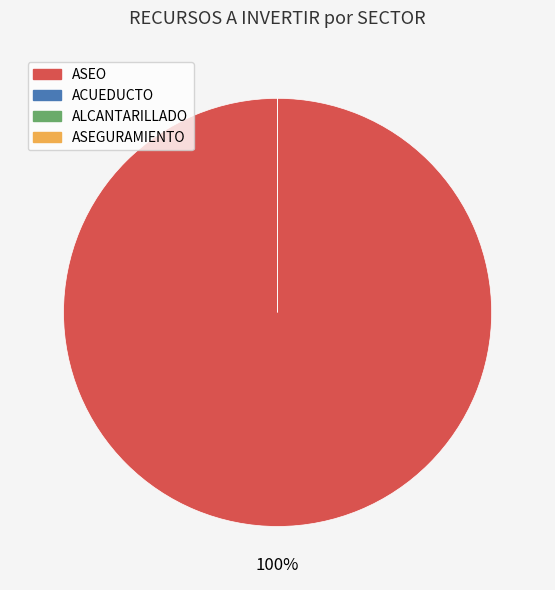

Between ASEGURAMIENTO and ACUEDUCTO, which is larger?

ASEGURAMIENTO